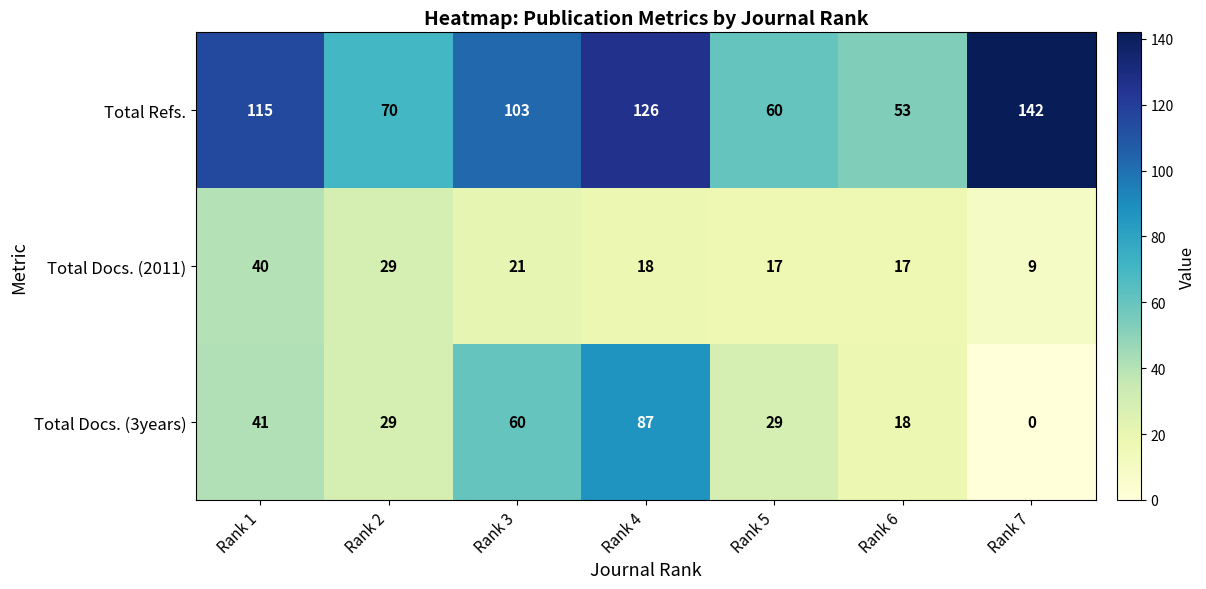

What is the total value across all series at Rank 6?

88